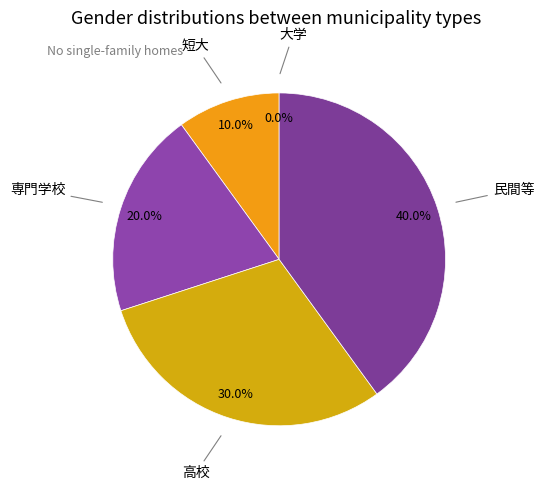

How much of the chart is everything except 大学?

100.0%